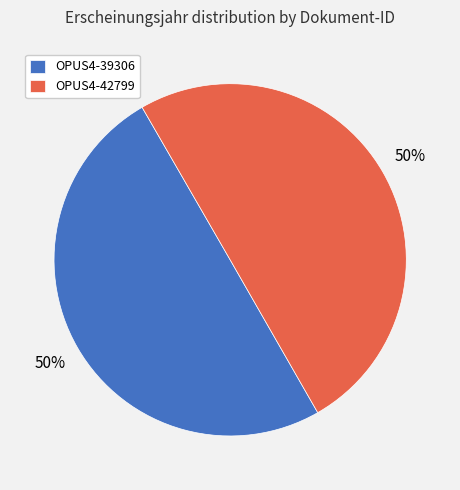

To the nearest percent, what is the average slice percentage?

50%